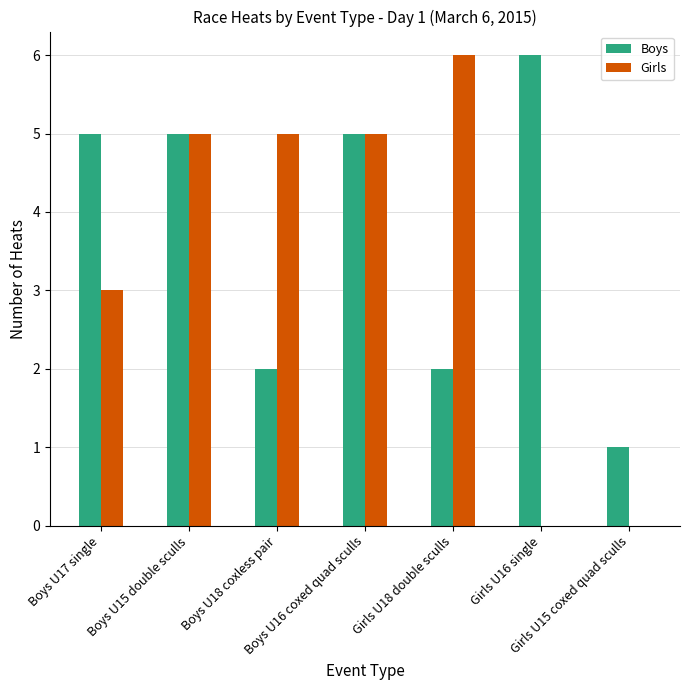

Count the number of categories in the chart.

7